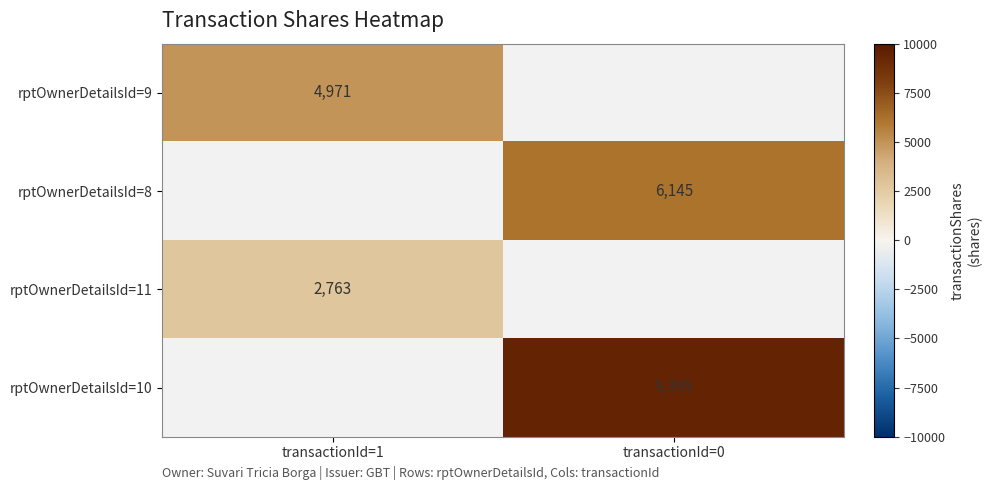

Is it true that rptOwnerDetailsId=8 equals 6145 at transactionId=0?

True